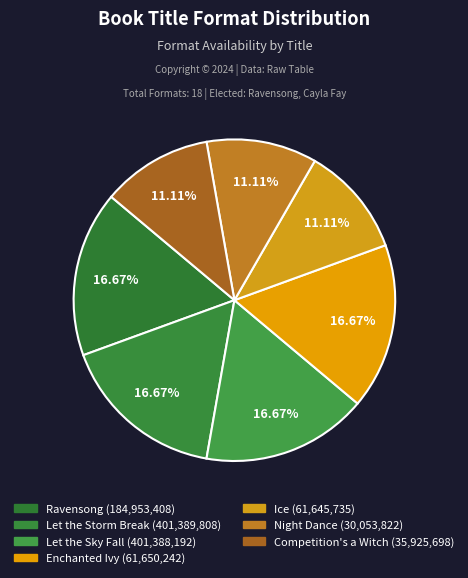

What portion of the pie excludes Let the Sky Fall?

83.3%